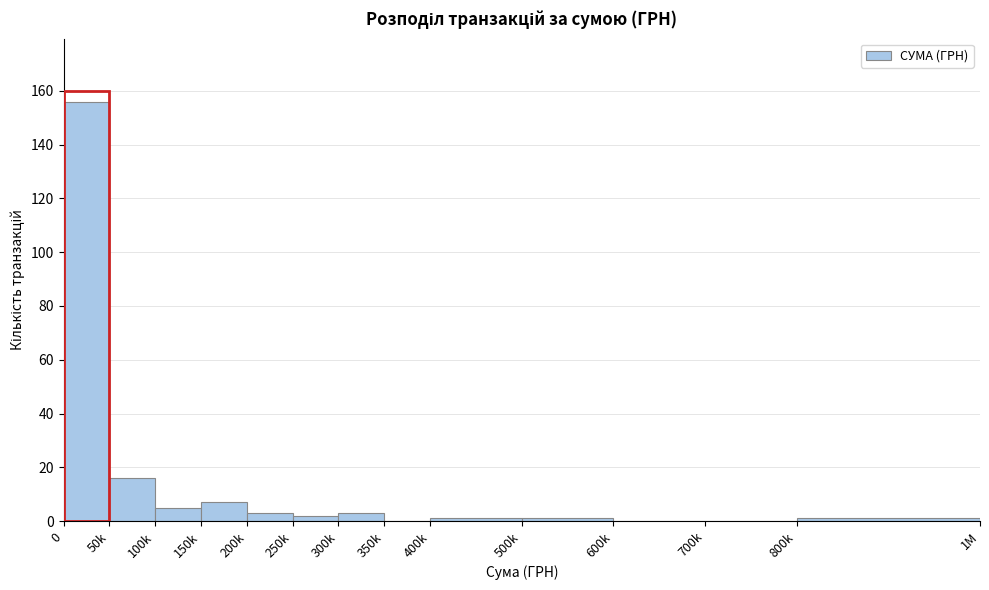

Reading left to right, what are all the values shown in this chart?

0=156	50k=16	100k=5	150k=7	200k=3	250k=2	300k=3	350k=0	400k=1	500k=1	600k=0	700k=0	800k=1